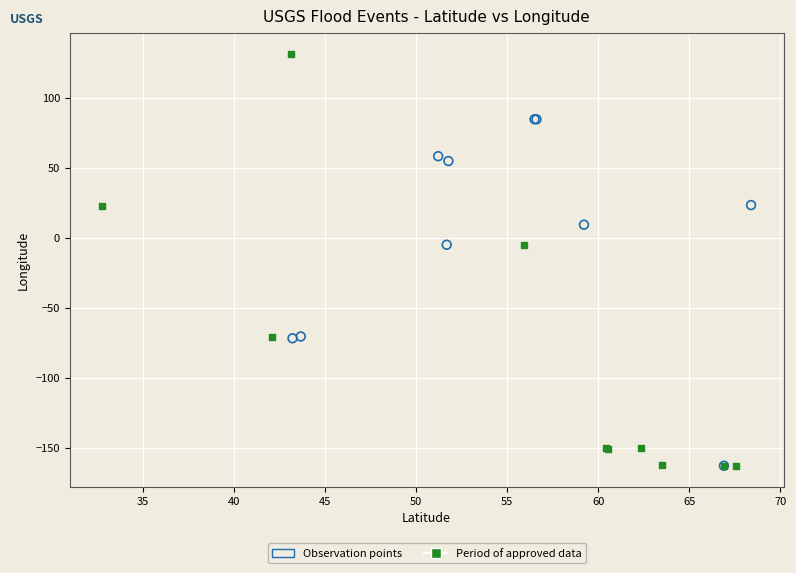

Which series has the largest Y range (max minus min)?

Period of approved data